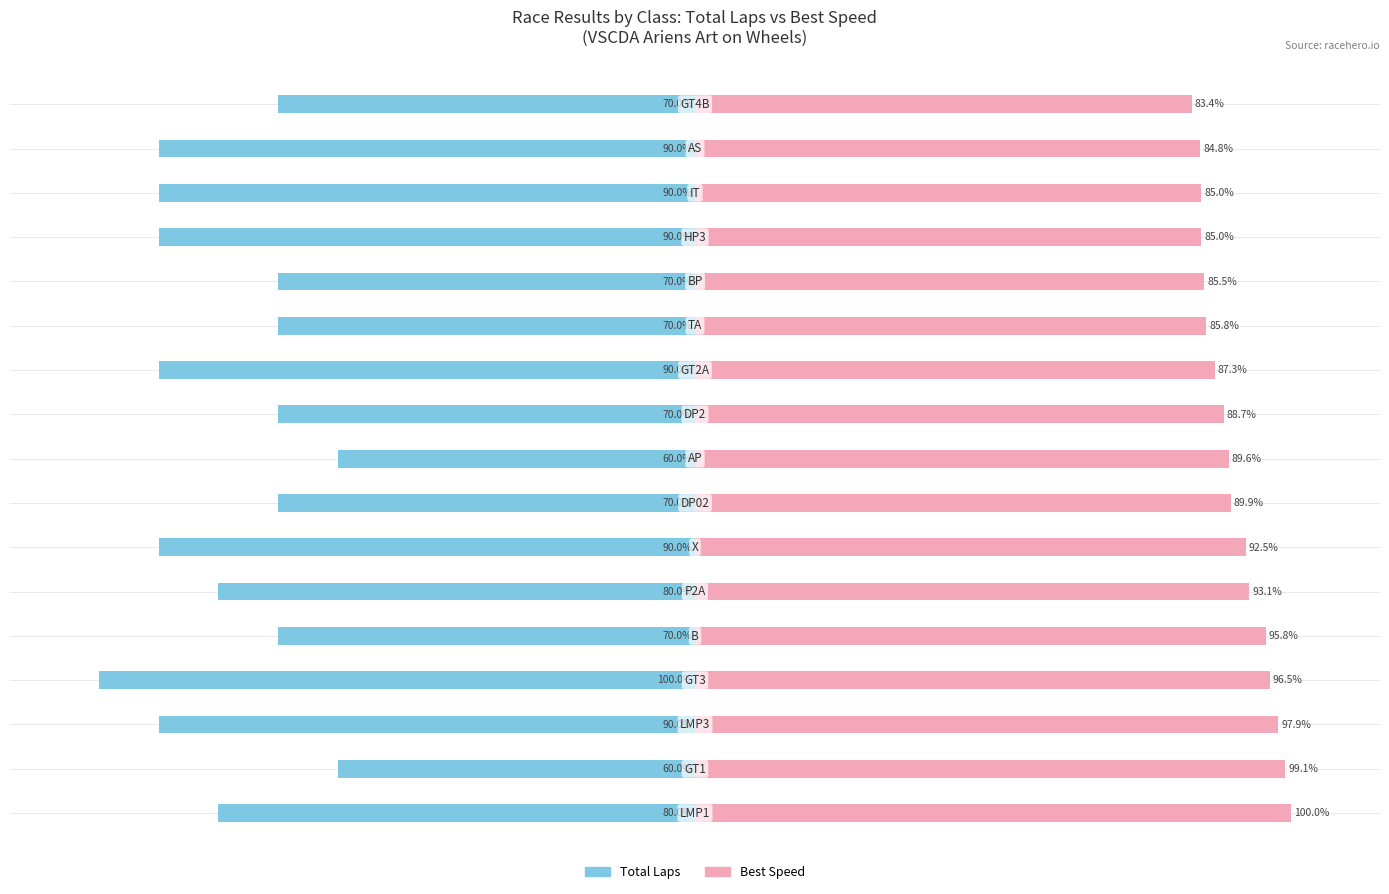

What is the difference between the Best Speed values at 0 and 14?

15.0